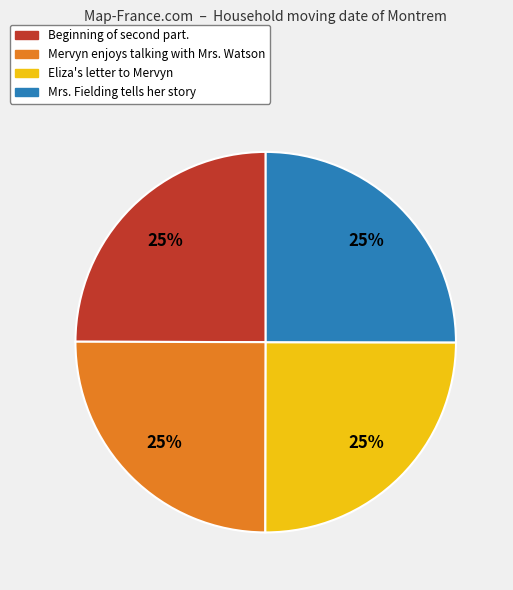

To the nearest percent, what is the average slice percentage?

25%